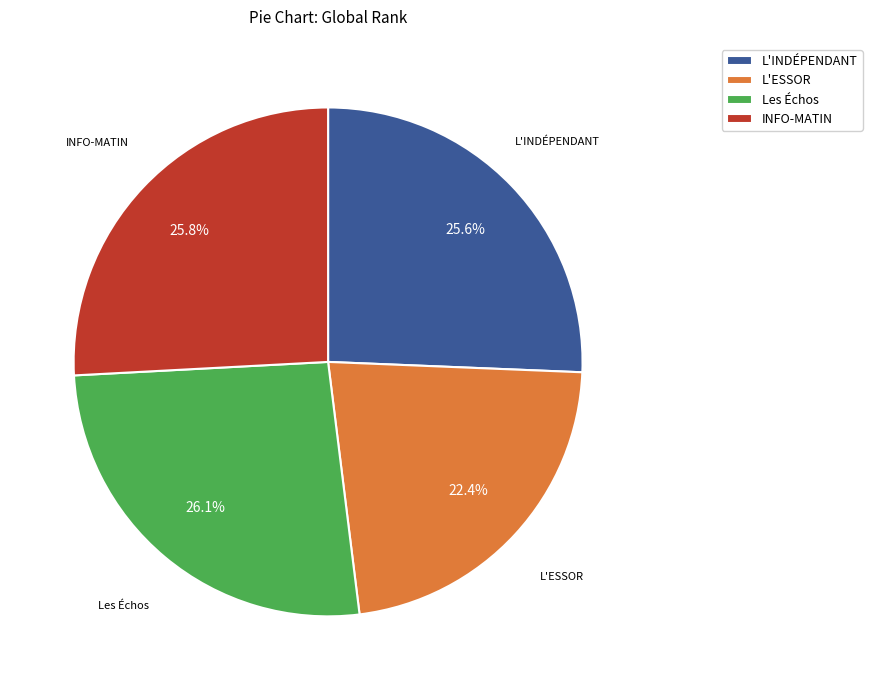

To the nearest percent, what portion does Les Échos represent?

26%